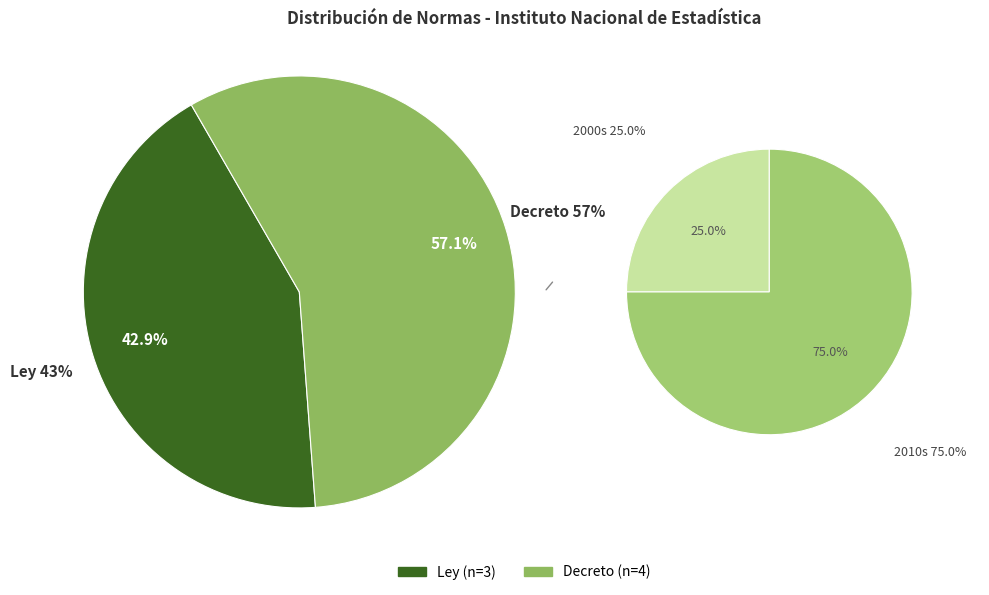

To the nearest percent, what portion does Ley represent?

43%